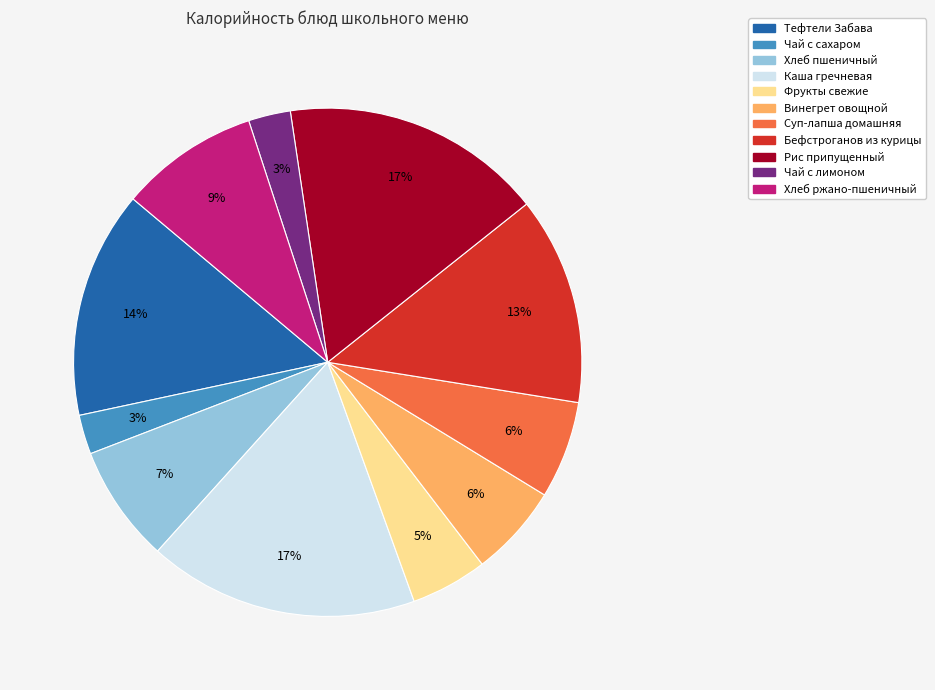

How many slices are in this pie chart?

11